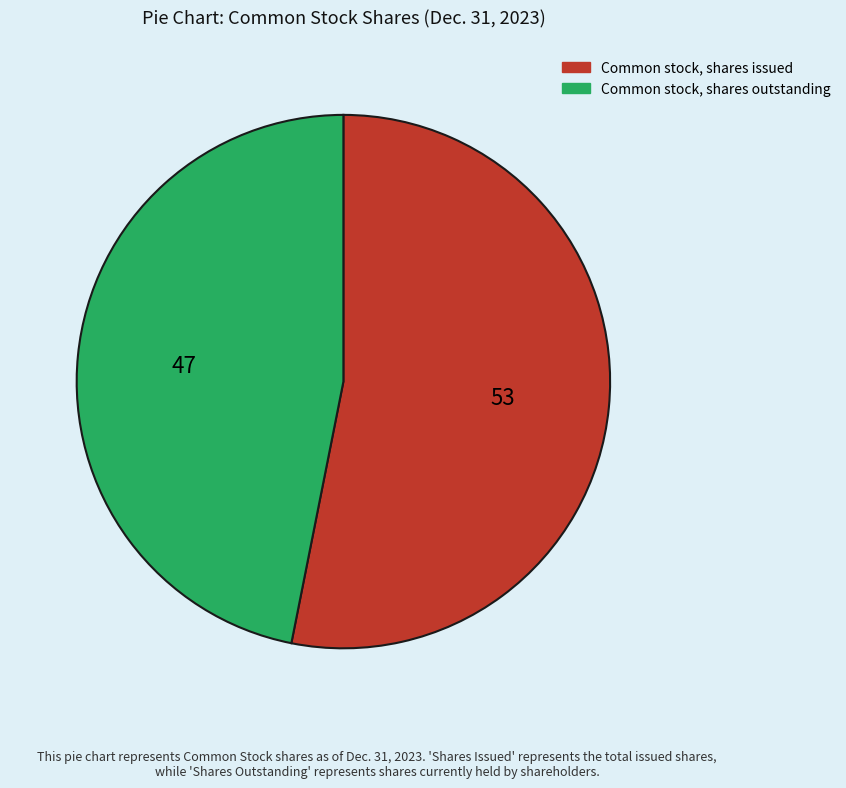

The Common stock, shares outstanding slice represents 37% of the pie. True or false?

False